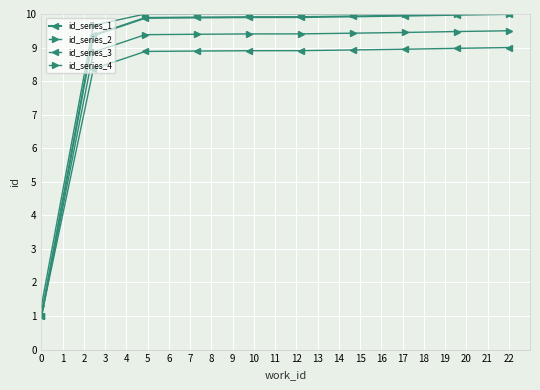

Does the chart have visible grid lines?

Yes